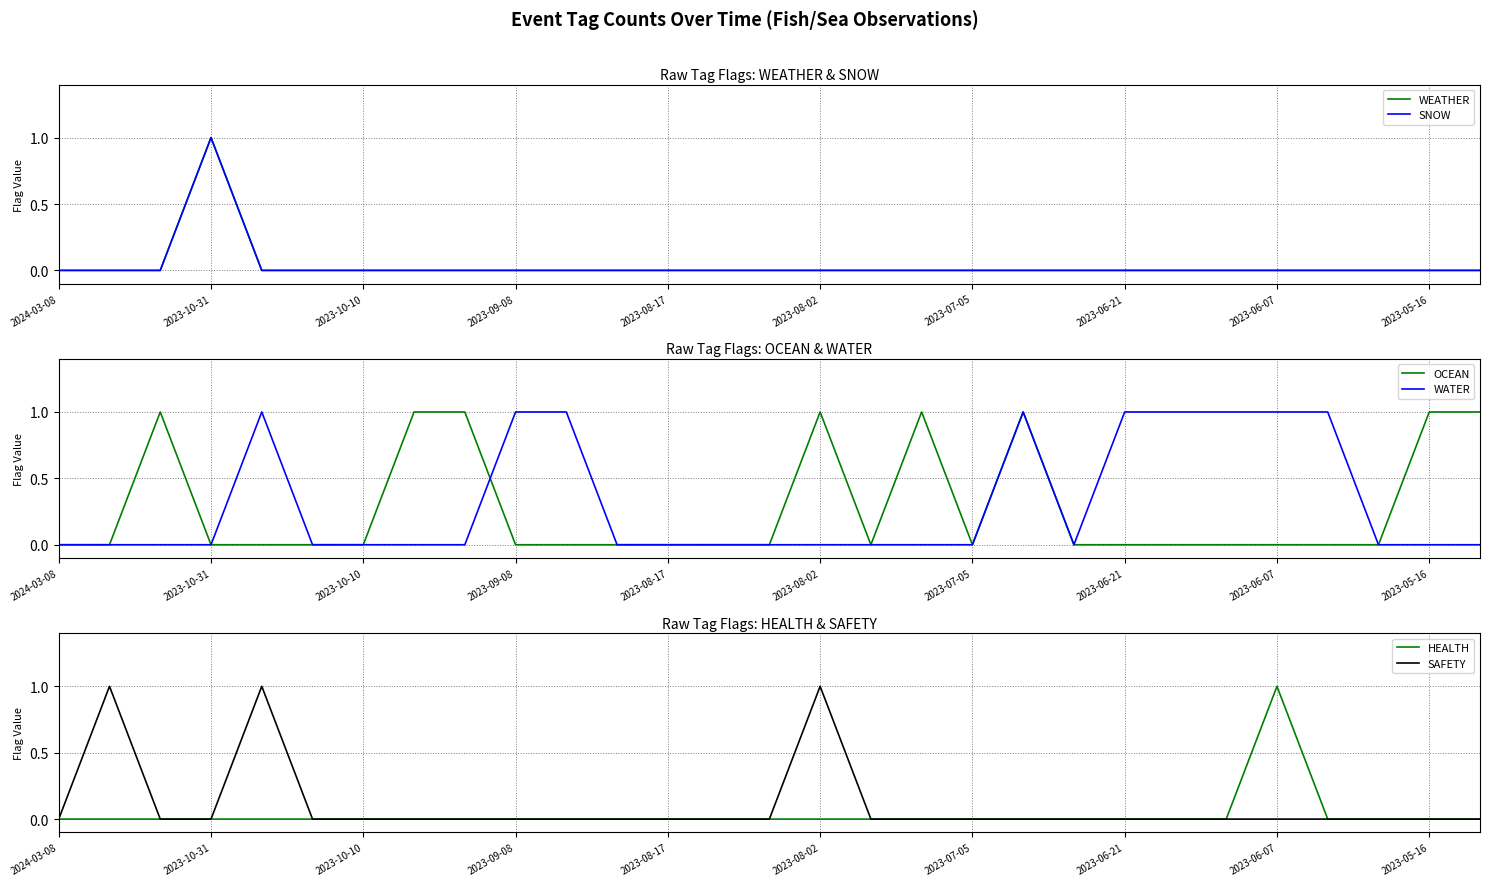

How many times do WATER and WEATHER cross each other?

1